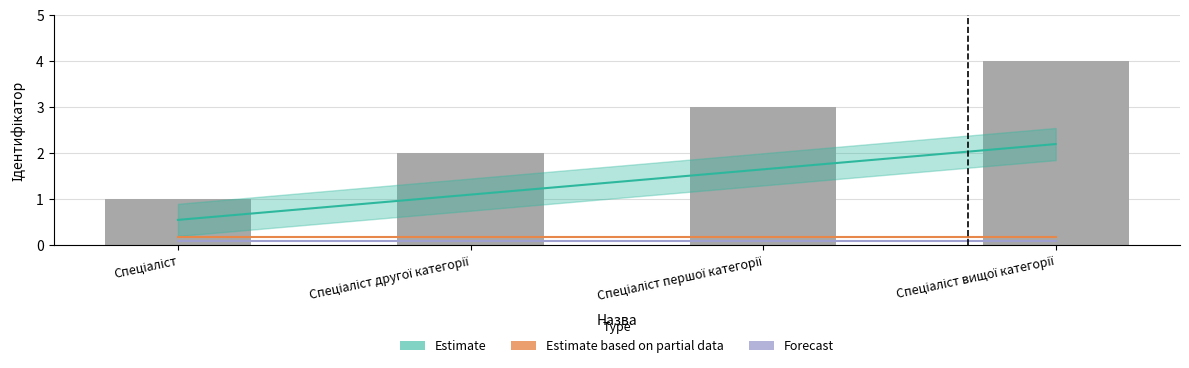

Does the chart contain any negative values?

No